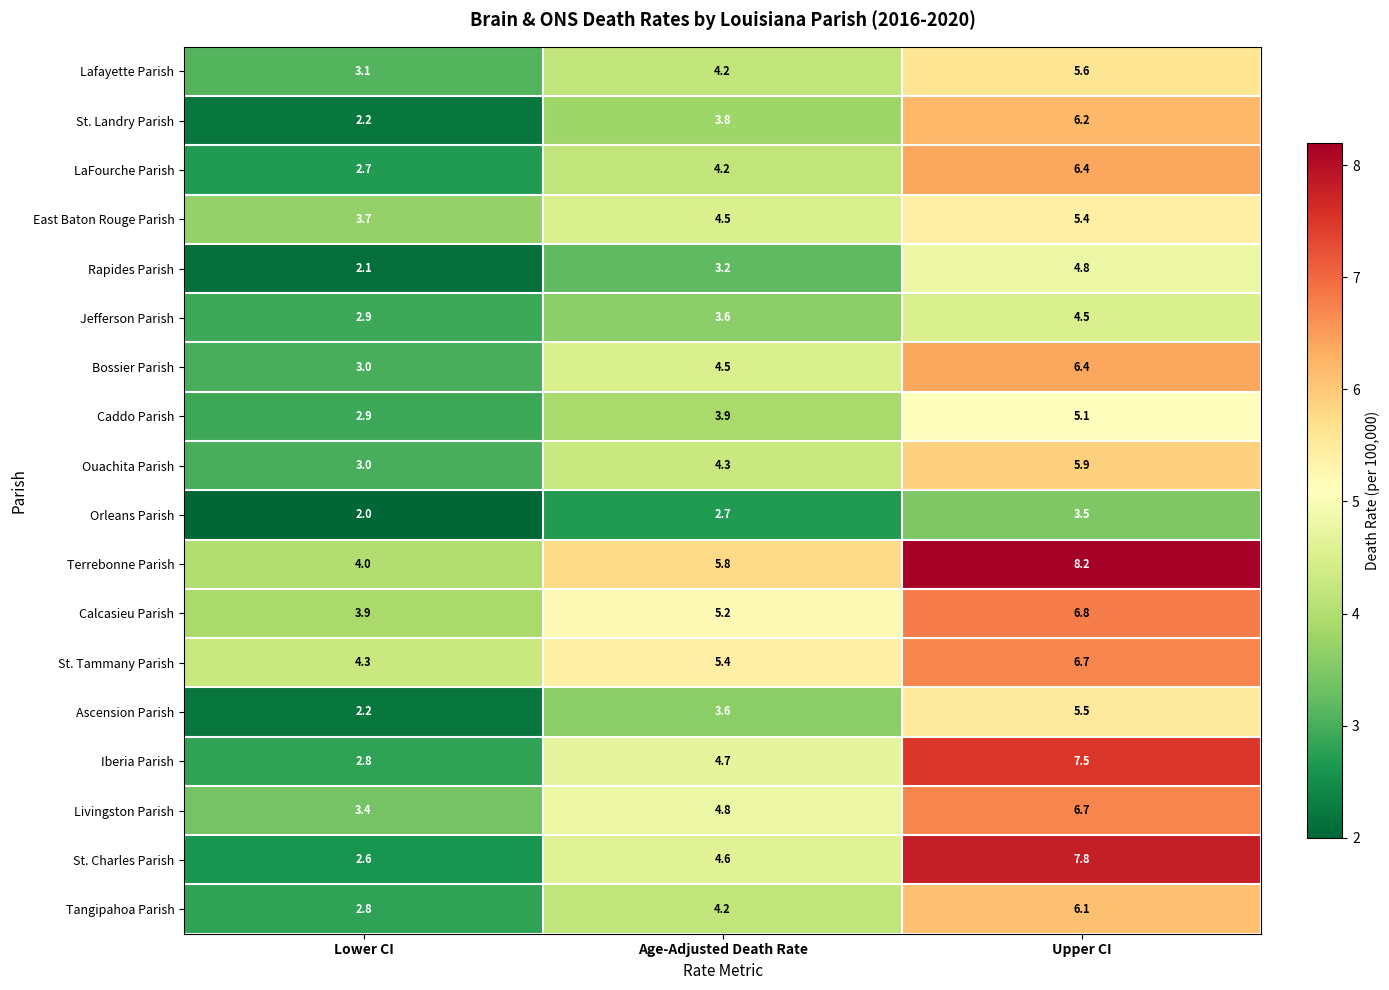

Which series has the largest total across all categories?

Terrebonne Parish